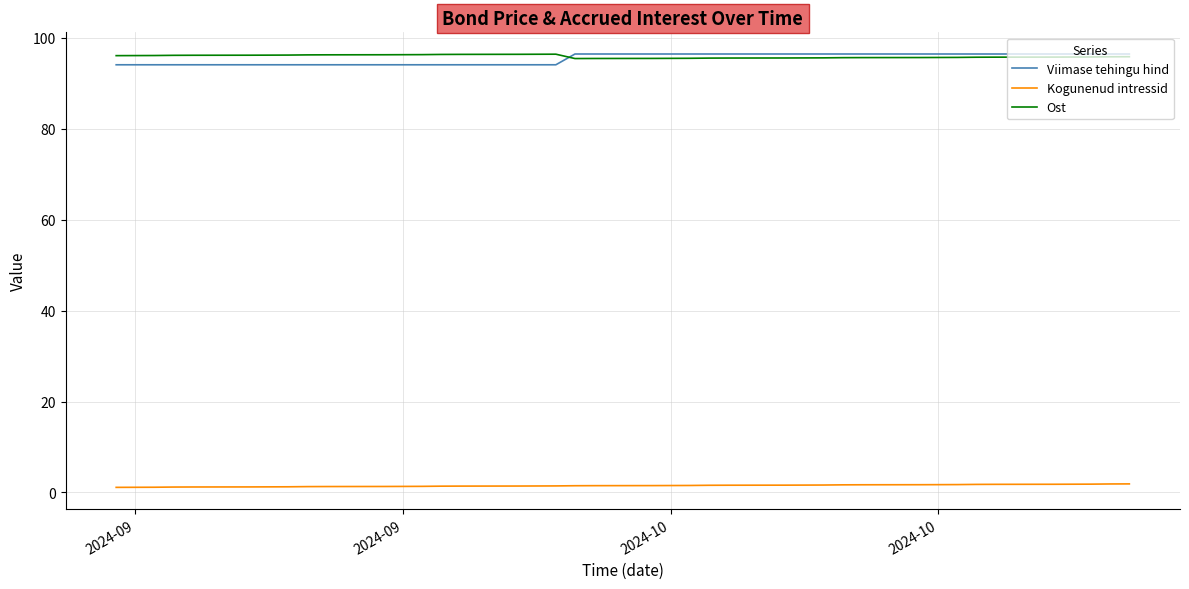

What is the maximum value shown in the chart?

96.5